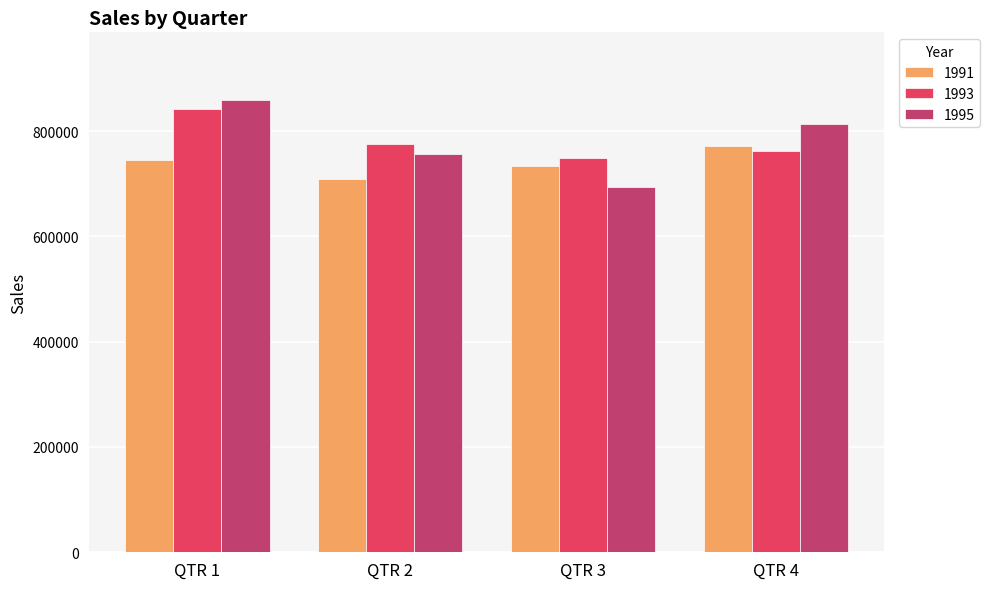

True or false: 1991 has a value of 1124497 at QTR 4.

False